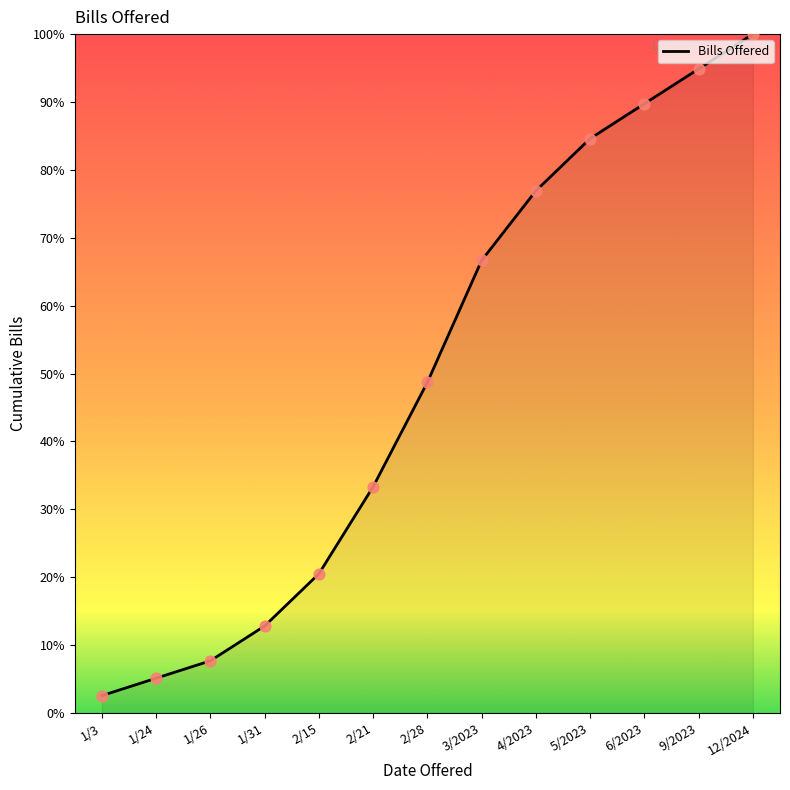

What is the ratio of the value at 1/26 to the value at 2/28?

0.2